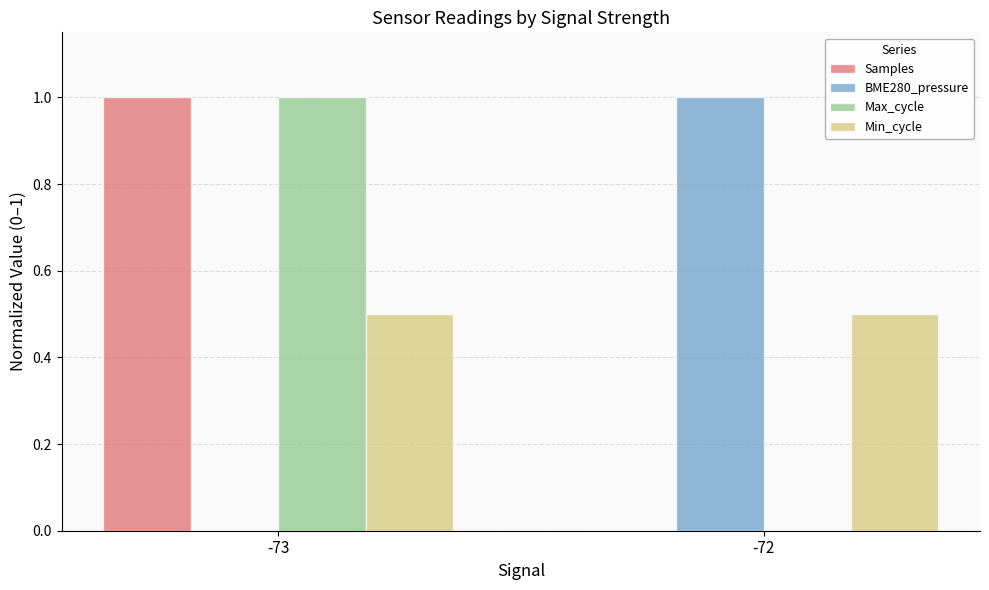

What is the sum of all BME280_pressure values?

1.0